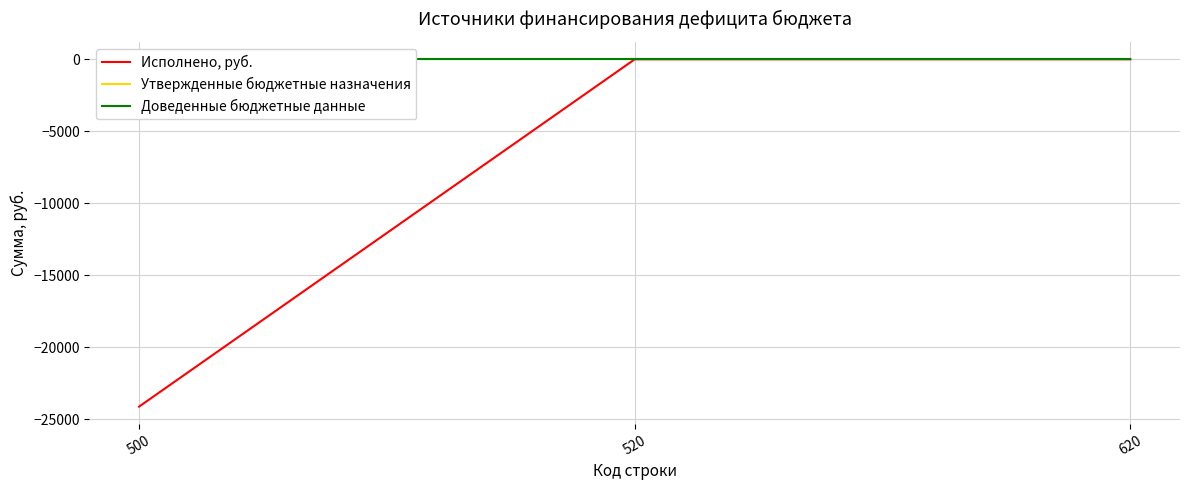

Reading left to right, transcribe all the data shown in this chart.

Исполнено, руб.: -24133.7	0.0	0.0
Утвержденные бюджетные назначения: 0.0	0.0	0.0
Доведенные бюджетные данные: 0.0	0.0	0.0